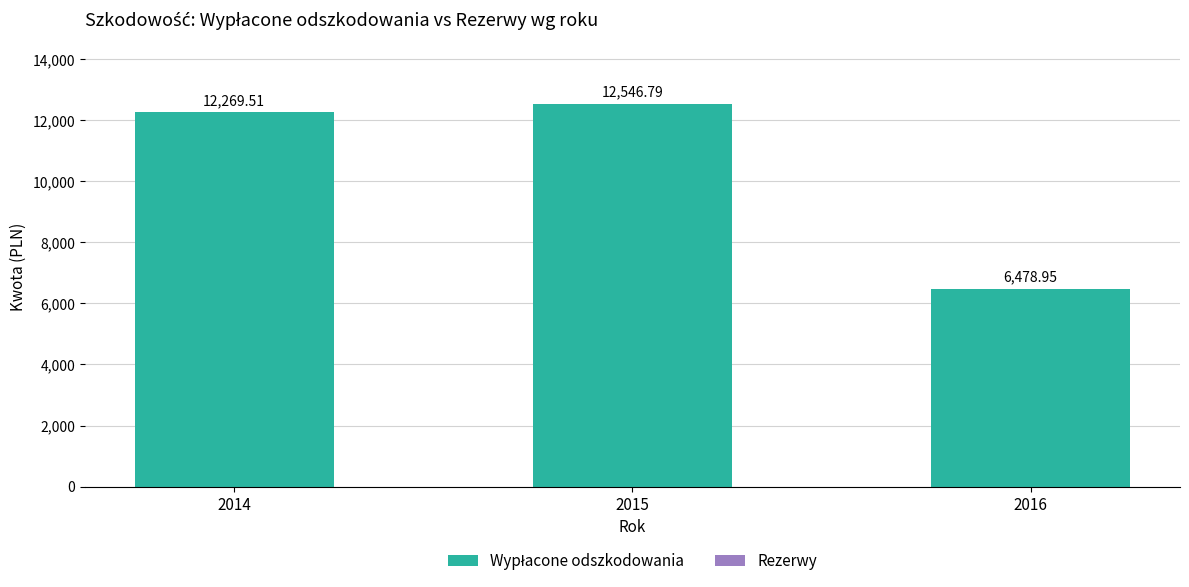

Rank the categories by value from highest to lowest.

2015, 2014, 2016